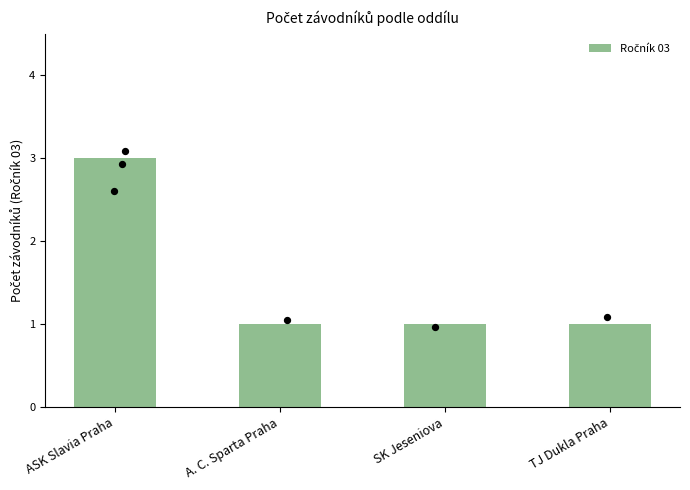

Which has a higher value, ASK Slavia Praha or TJ Dukla Praha?

ASK Slavia Praha